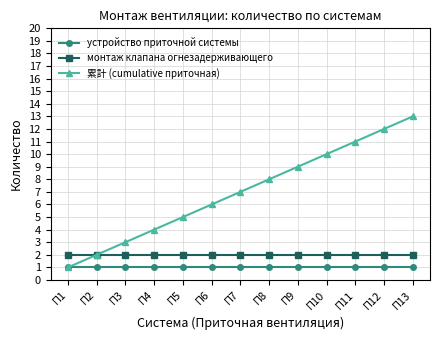

Reading right to left, transcribe all the data shown in this chart.

устройство приточной системы: 1	1	1	1	1	1	1	1	1	1	1	1	1
монтаж клапана огнезадерживающего: 2	2	2	2	2	2	2	2	2	2	2	2	2
累計 (cumulative приточная): 13	12	11	10	9	8	7	6	5	4	3	2	1